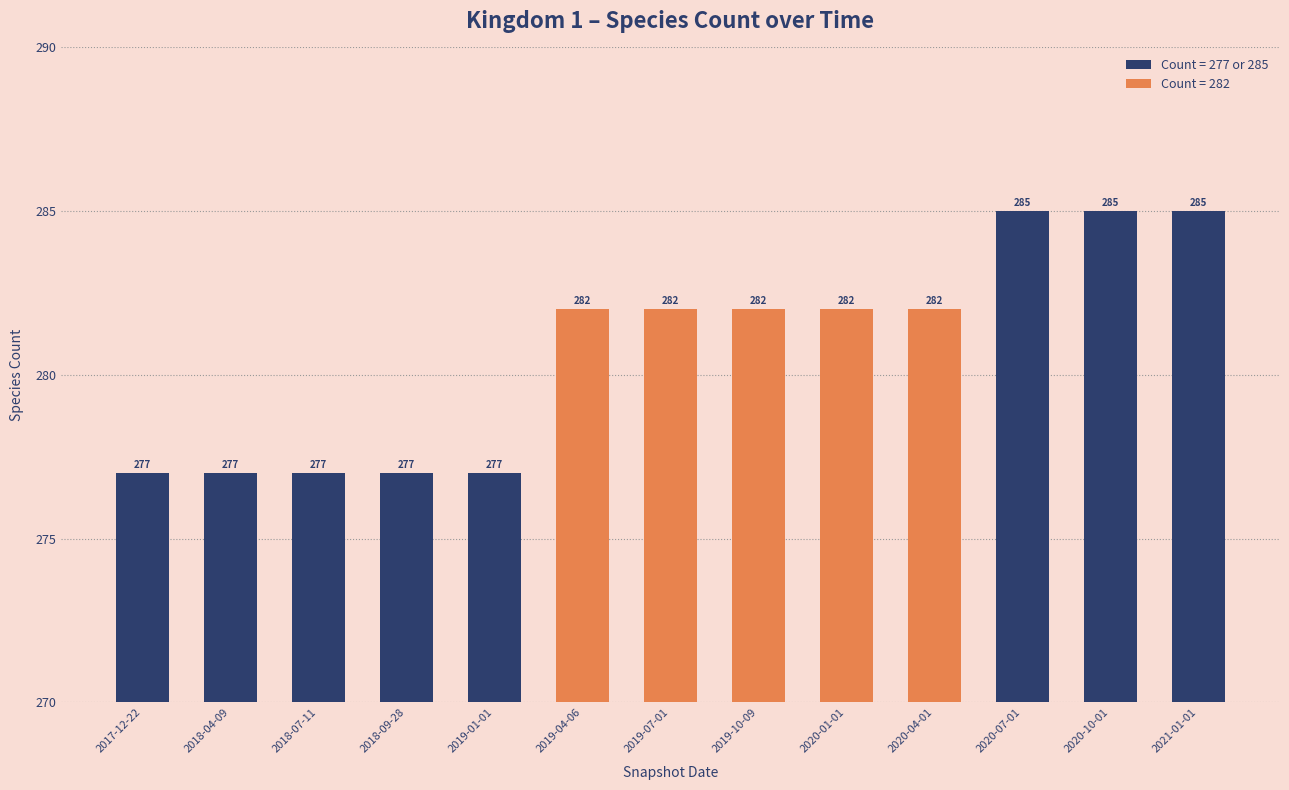

Are the bars horizontal?

No